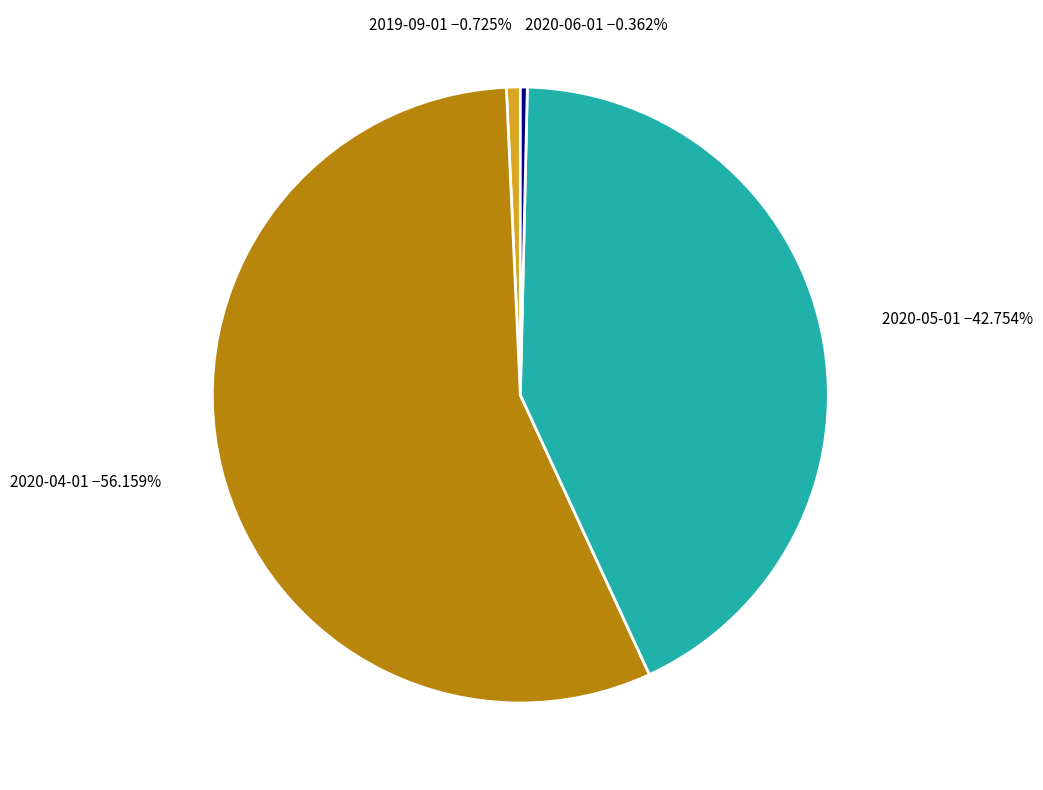

Is the sum of 2019-09-01 and 2020-04-01 greater than half?

Yes